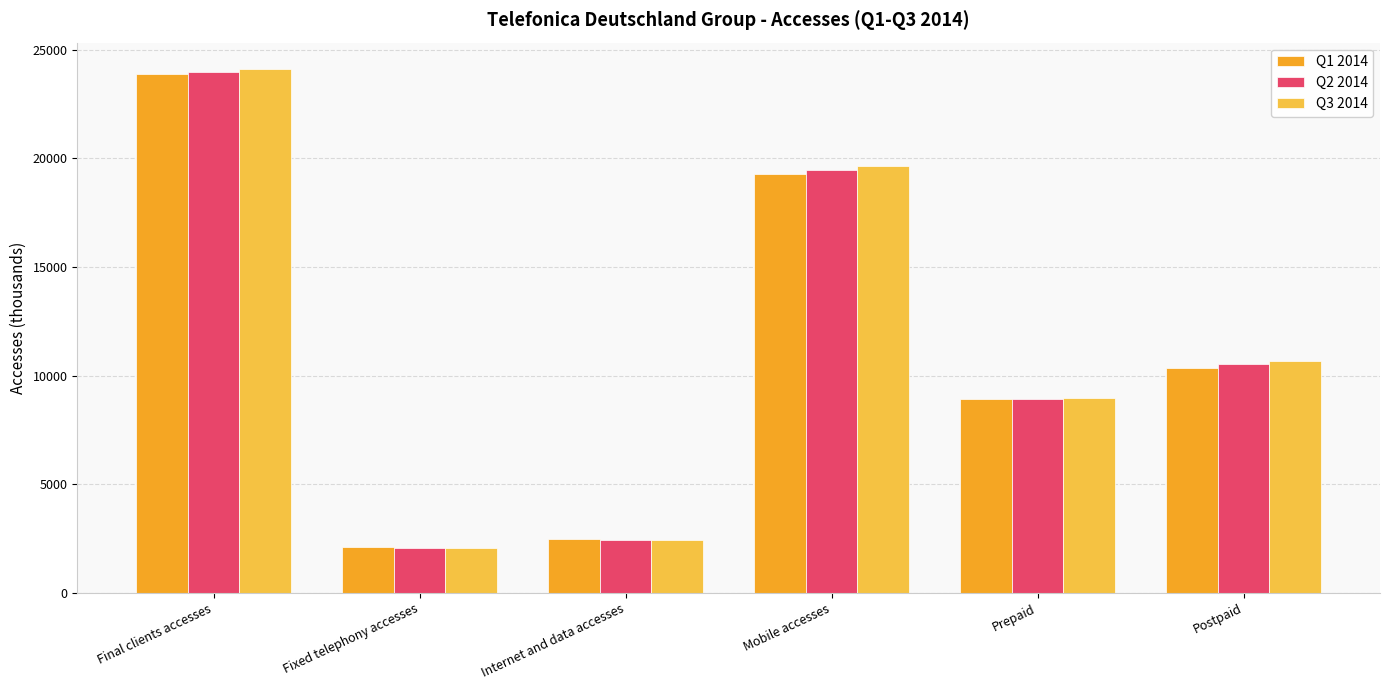

What is the spread (max minus min) of values at Postpaid?

296